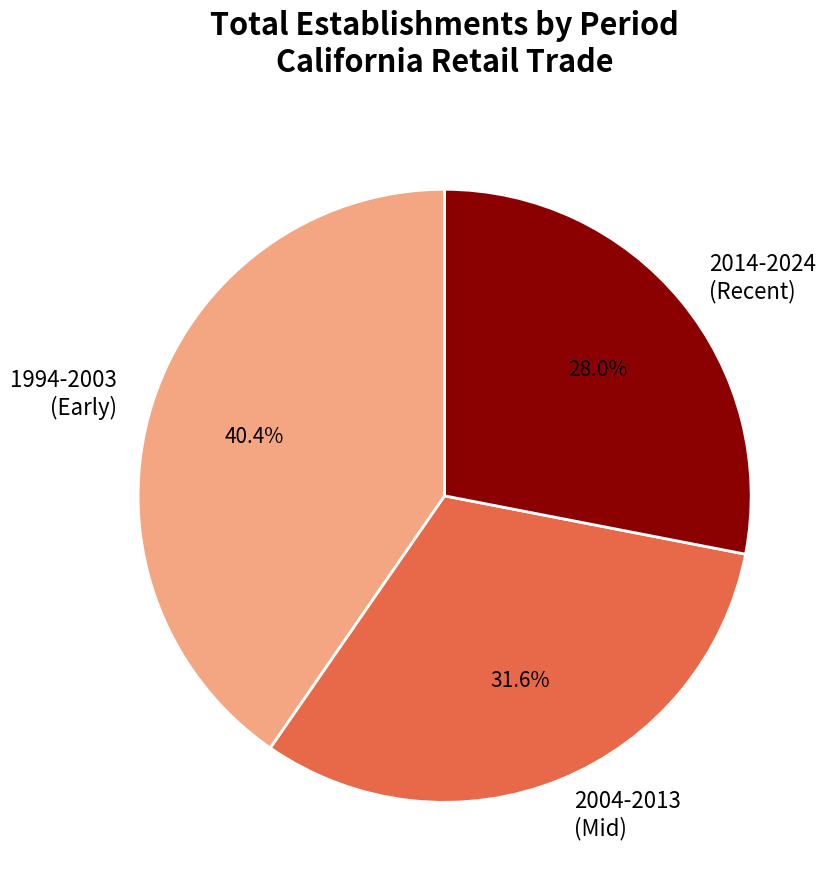

What is the ratio of the value at 2014-2024 (Recent) to the value at 1994-2003 (Early)?

0.7